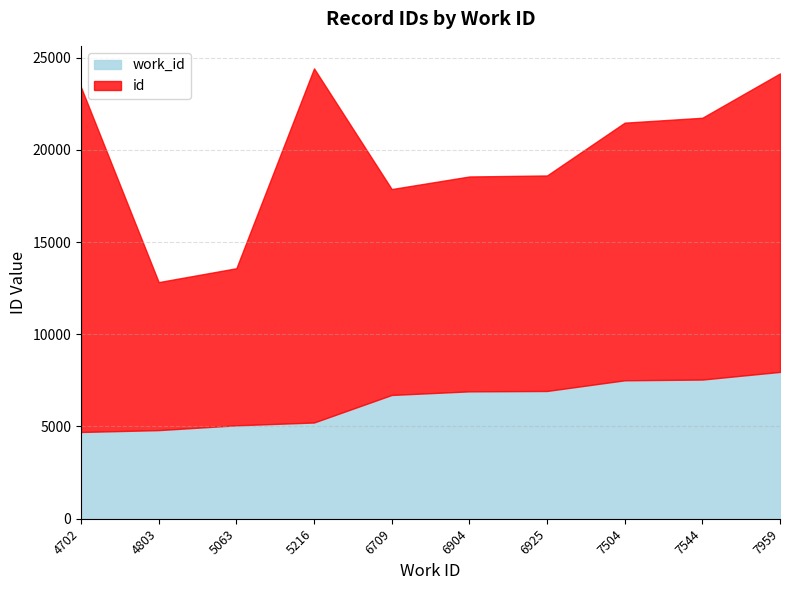

Does the chart have visible grid lines?

Yes